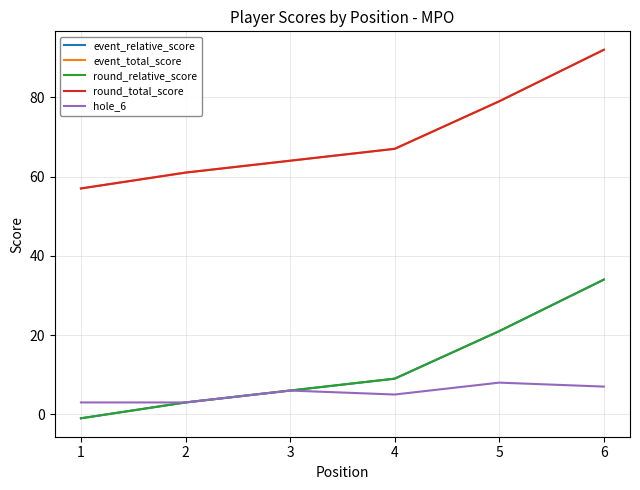

At 4, list the series in order from smallest to largest.

hole_6, event_relative_score, round_relative_score, event_total_score, round_total_score